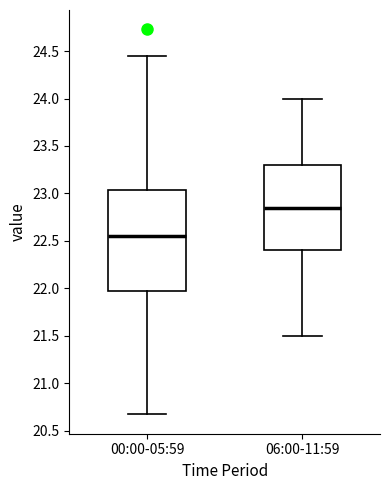

Which box's median line is the lowest?

00:00-05:59